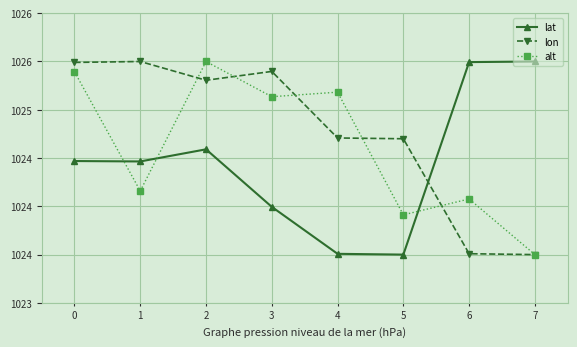

What is the average value of the lon series?

1024.8